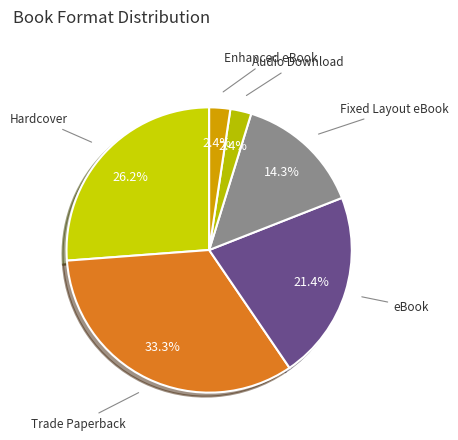

How many slices are in this pie chart?

6